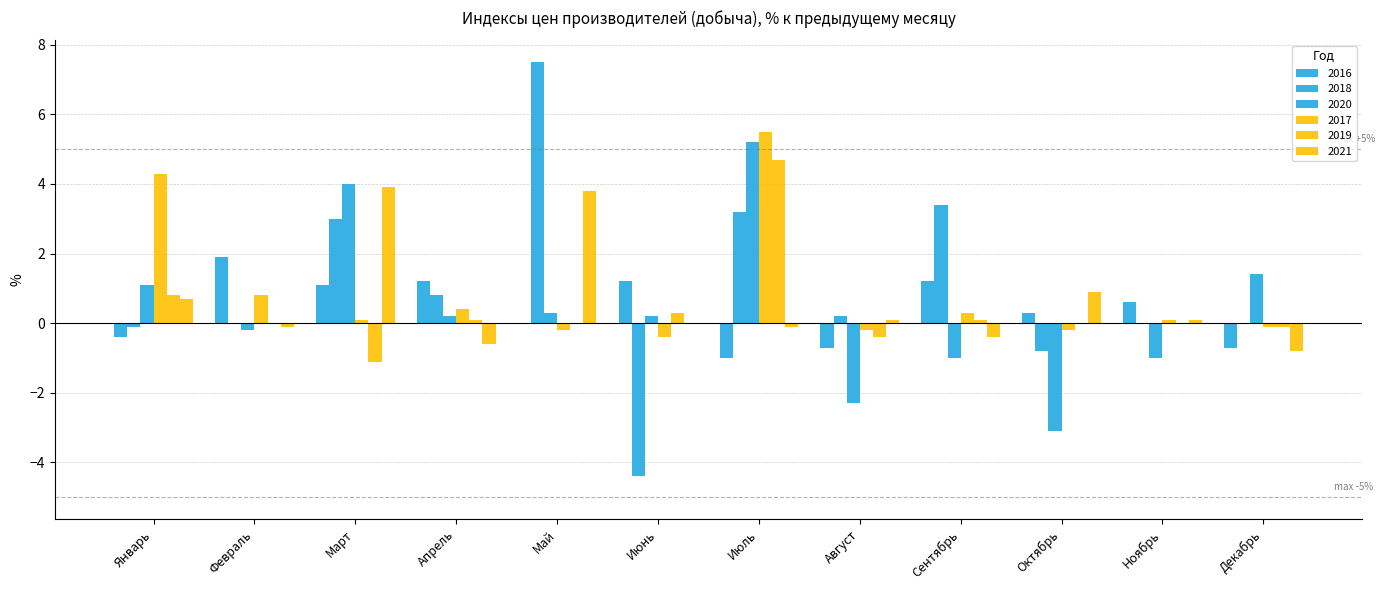

Are the bars horizontal?

No